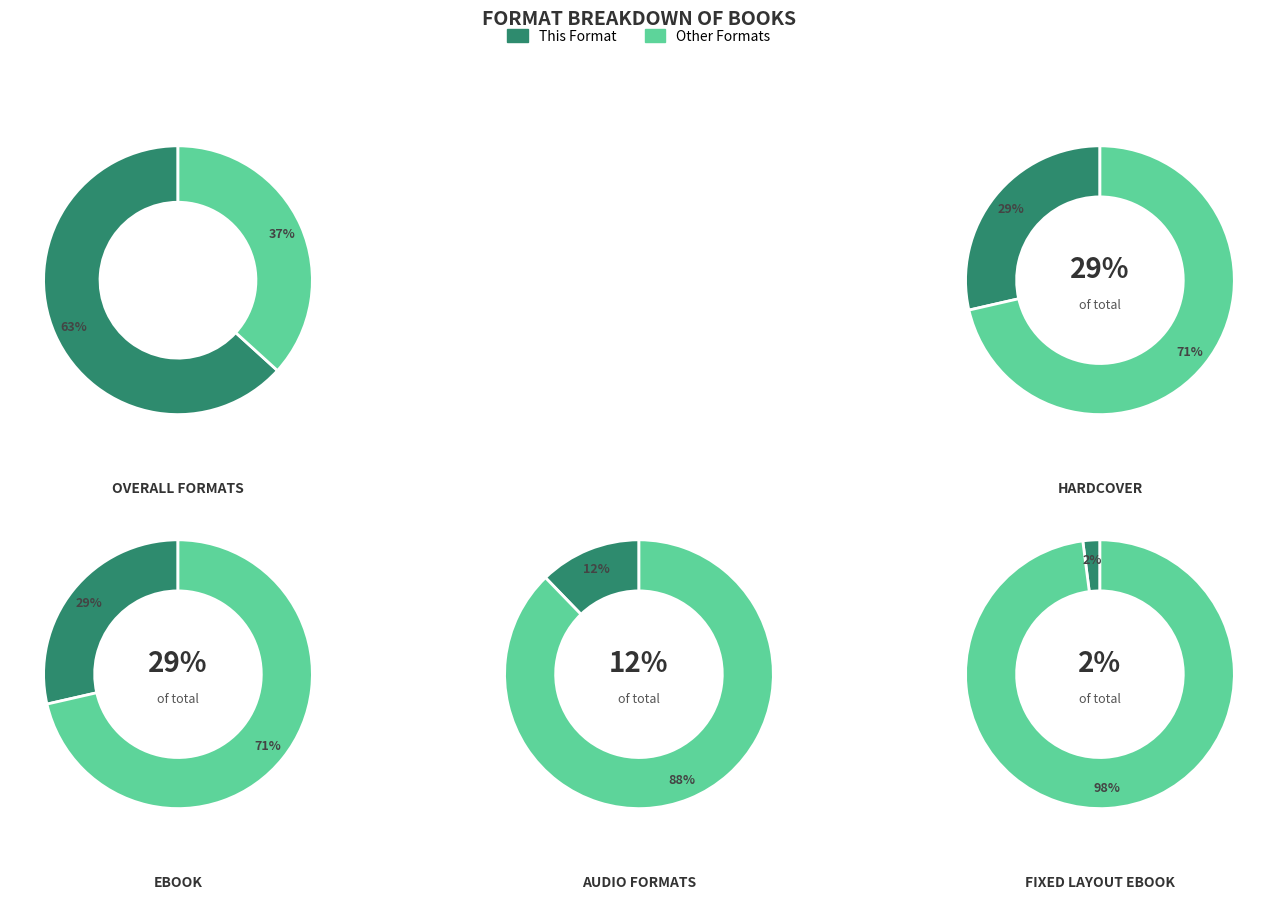

Between Fixed Layout eBook and eBook, which is larger?

eBook